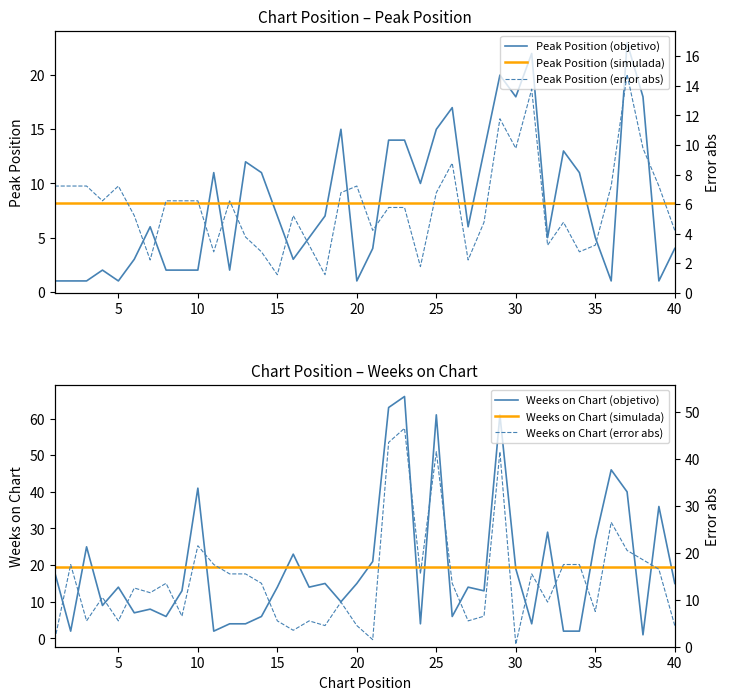

How many categories are shown in the chart?

40